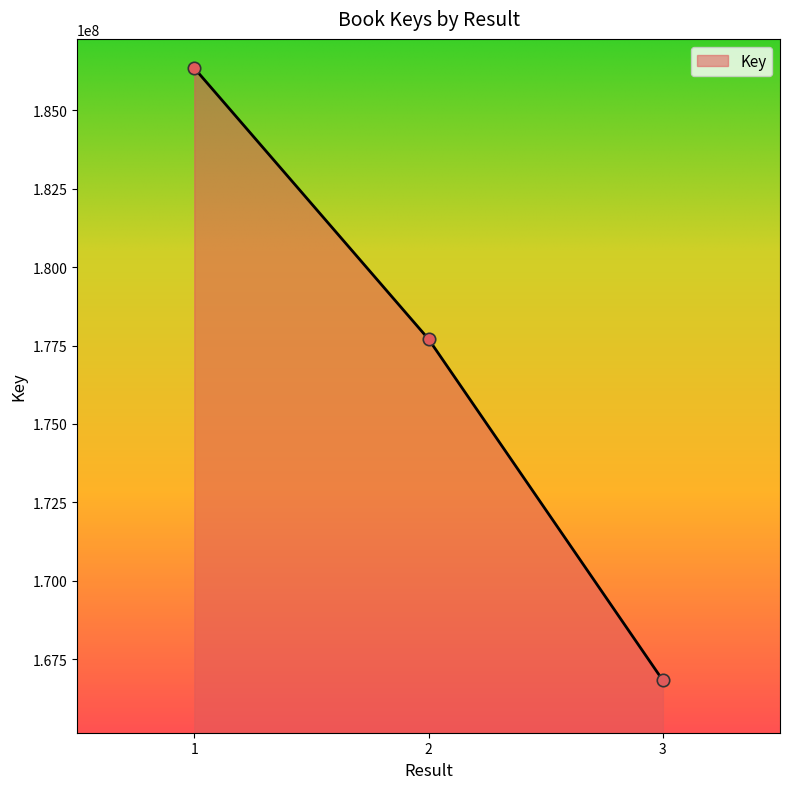

Approximately how many times larger is the value at 3 compared to 2?

0.9